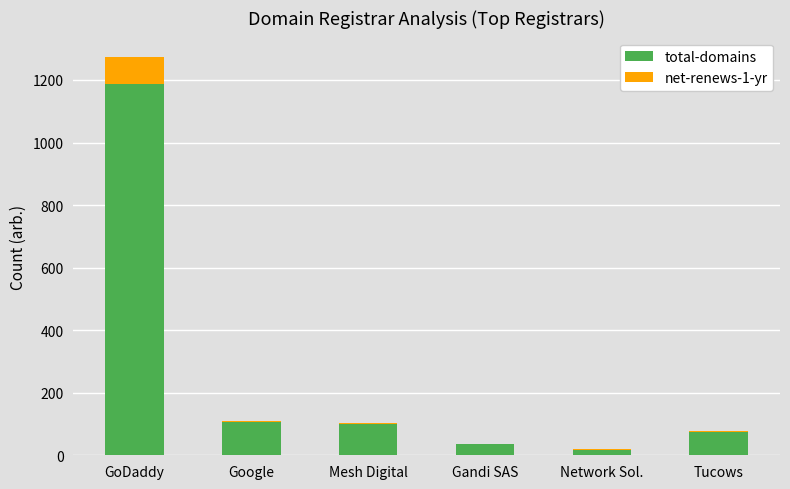

What is the total value across all series at GoDaddy?

1272